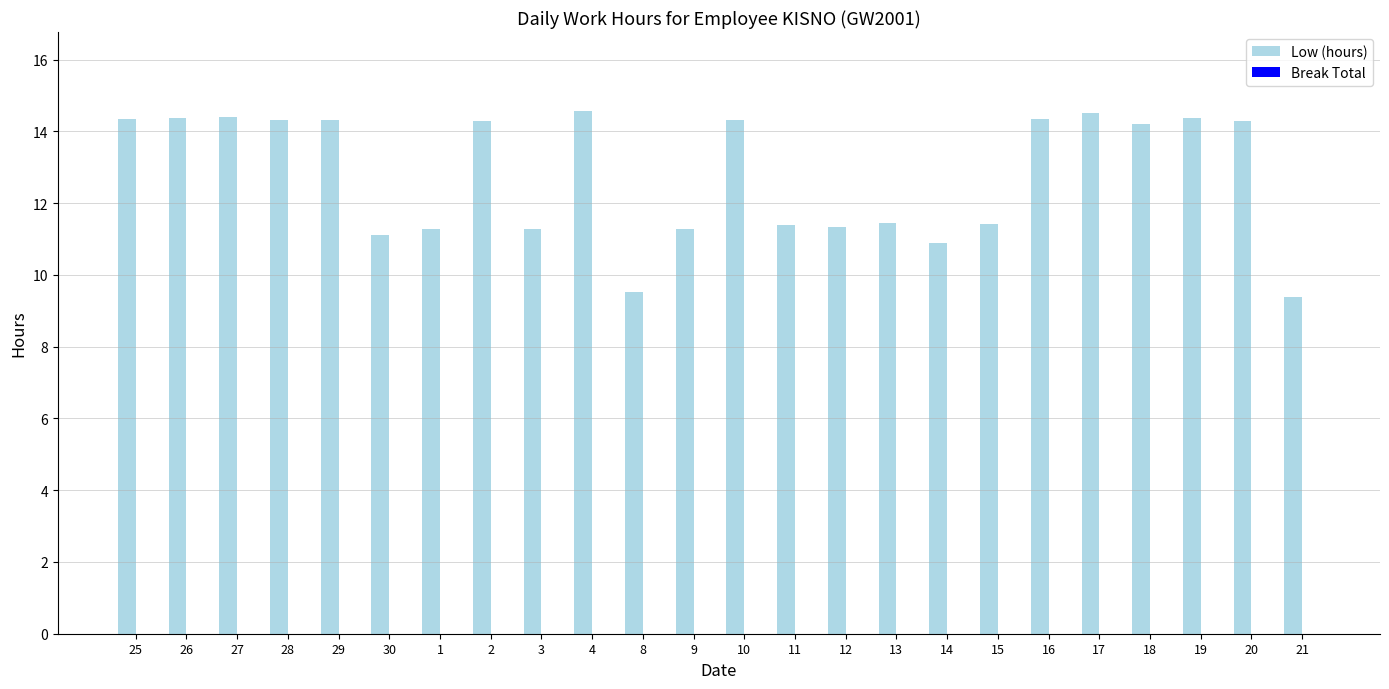

Which has a higher value, 1 or 20?

20